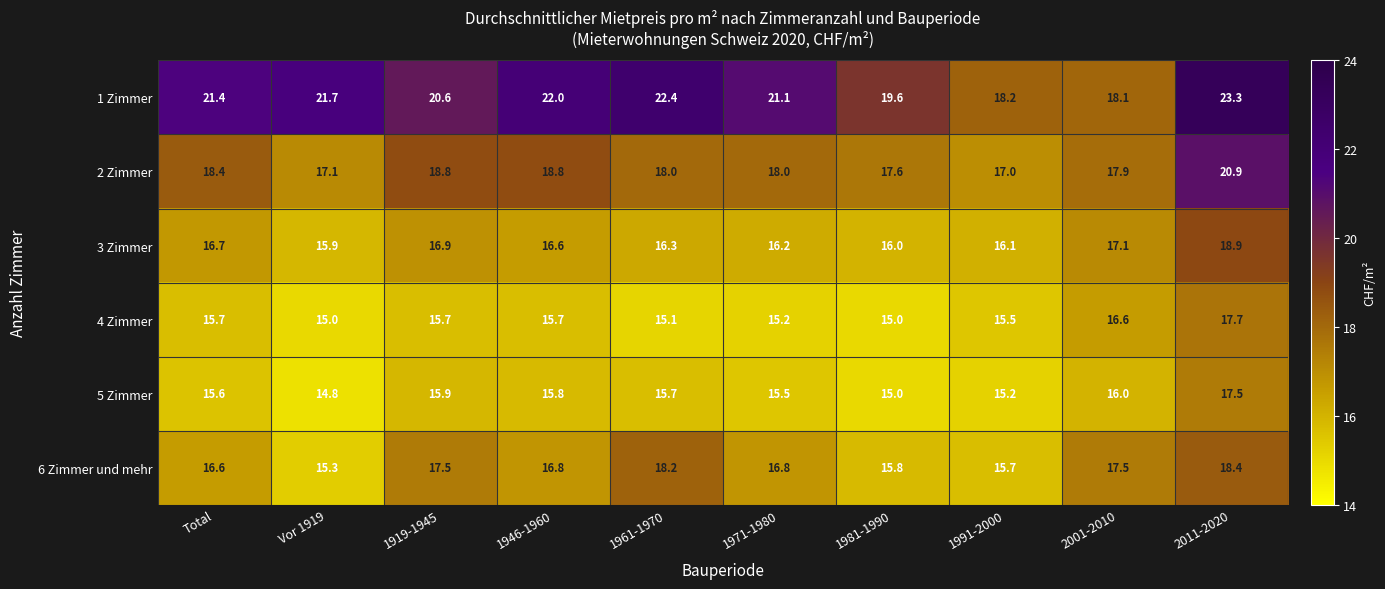

Rank the series by their maximum value, from lowest to highest.

5 Zimmer, 4 Zimmer, 6 Zimmer und mehr, 3 Zimmer, 2 Zimmer, 1 Zimmer